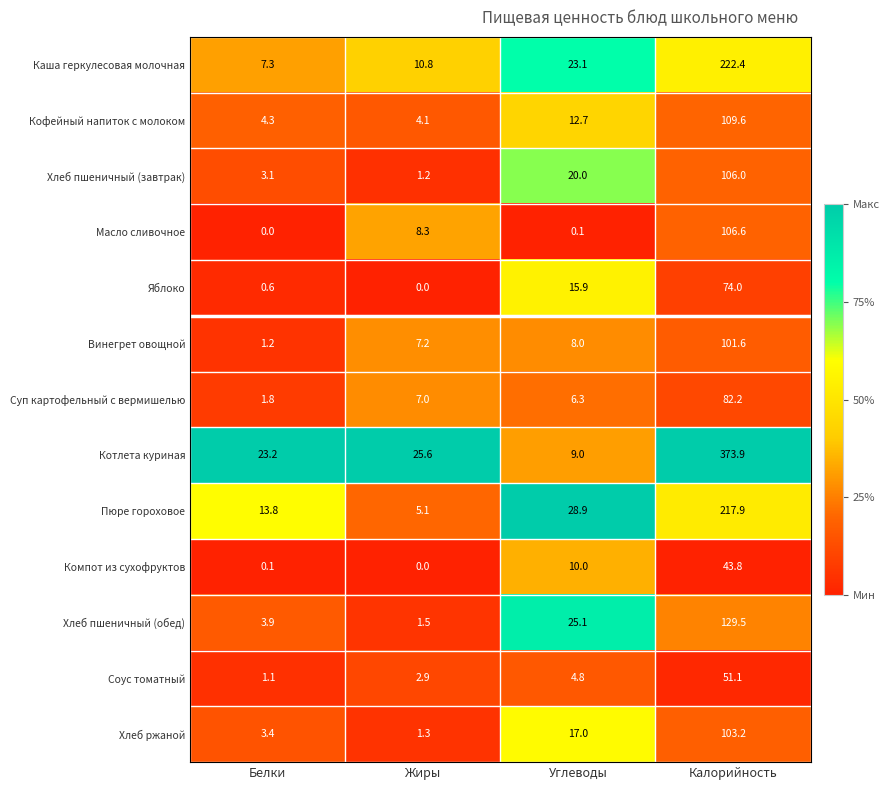

At which label is Каша геркулесовая молочная closest to 114?

Углеводы